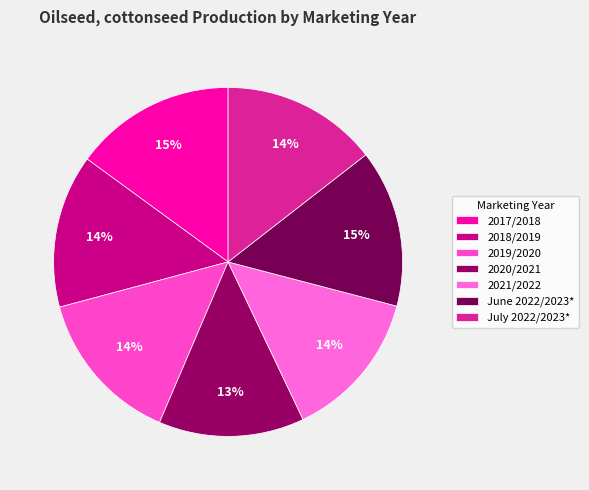

To the nearest percent, what portion does 2020/2021 represent?

13%